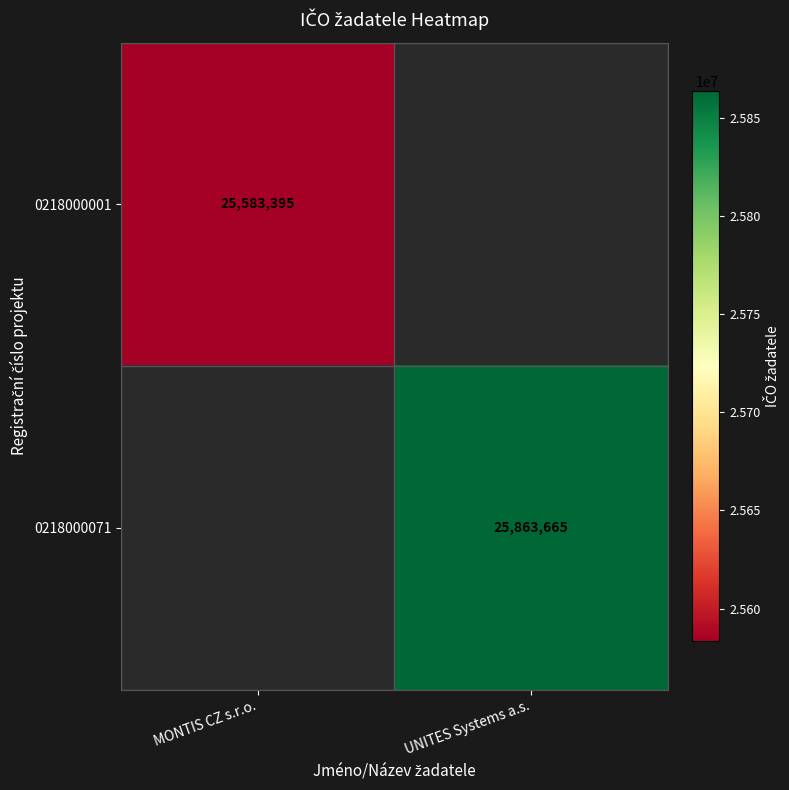

True or false: 0218000001 has a value of 25583395 at MONTIS CZ s.r.o..

True